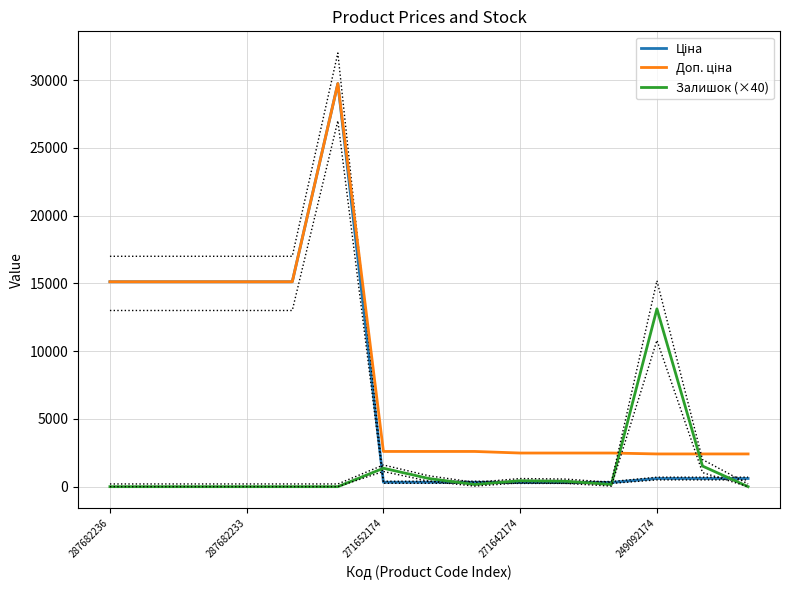

What is the value of the Доп. ціна point at the 1st from the left?

15120.0